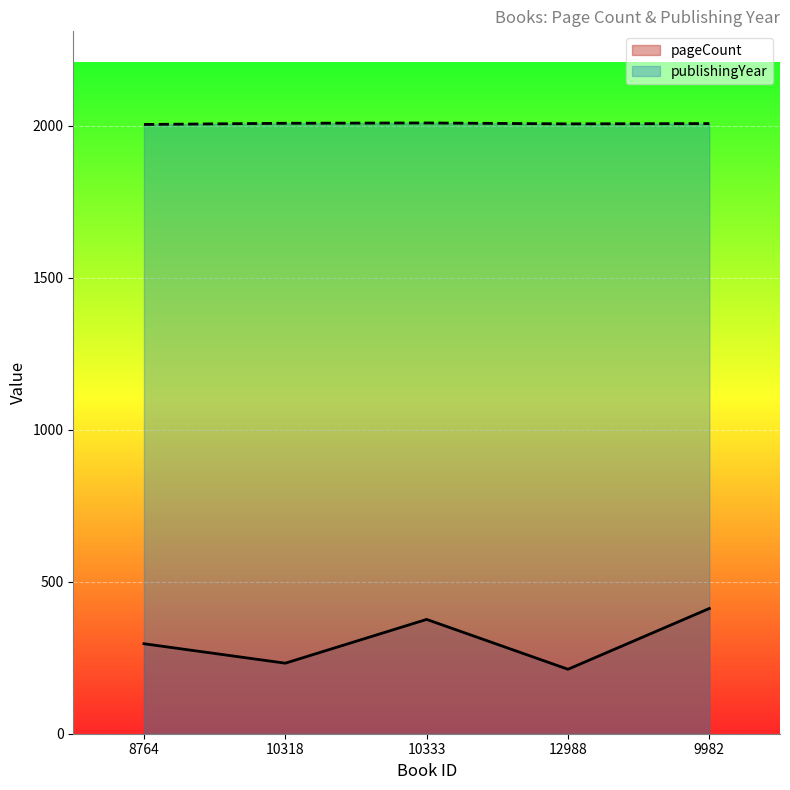

True or false: publishingYear has more than 0 points higher than both neighbors.

True